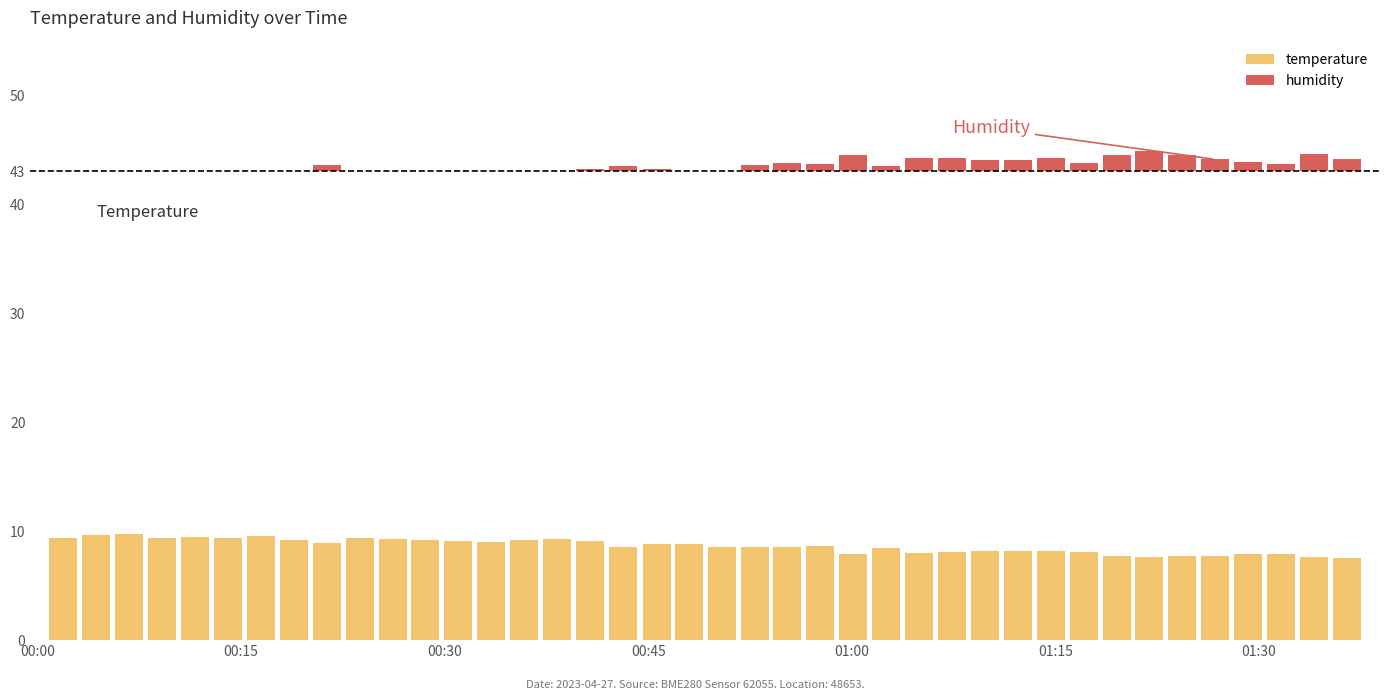

The temperature series shows 13.4 at 15. True or false?

False